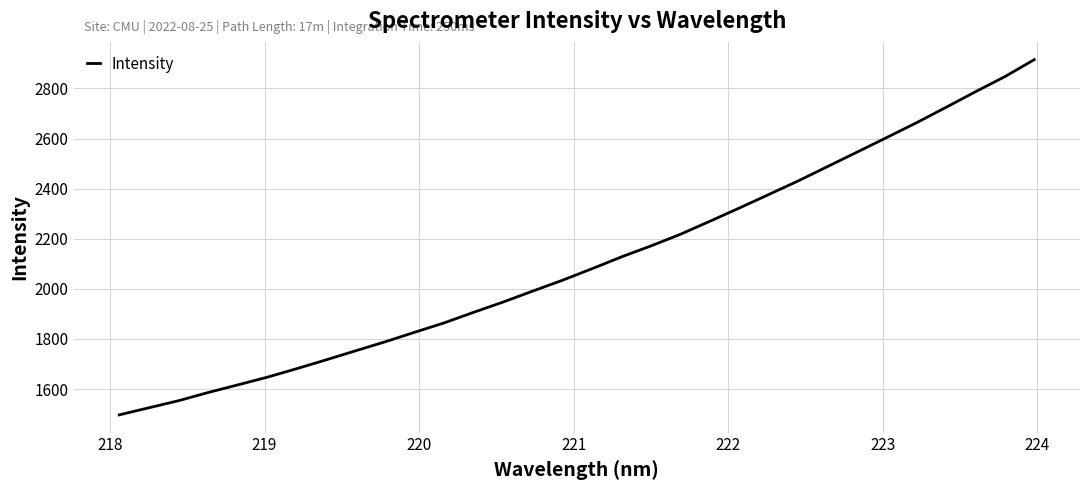

Does the chart have visible grid lines?

Yes